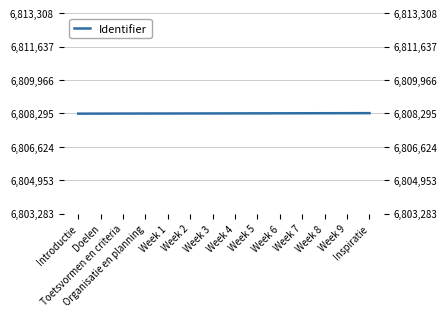

Between Inspiratie and Week 2, which is larger?

Inspiratie